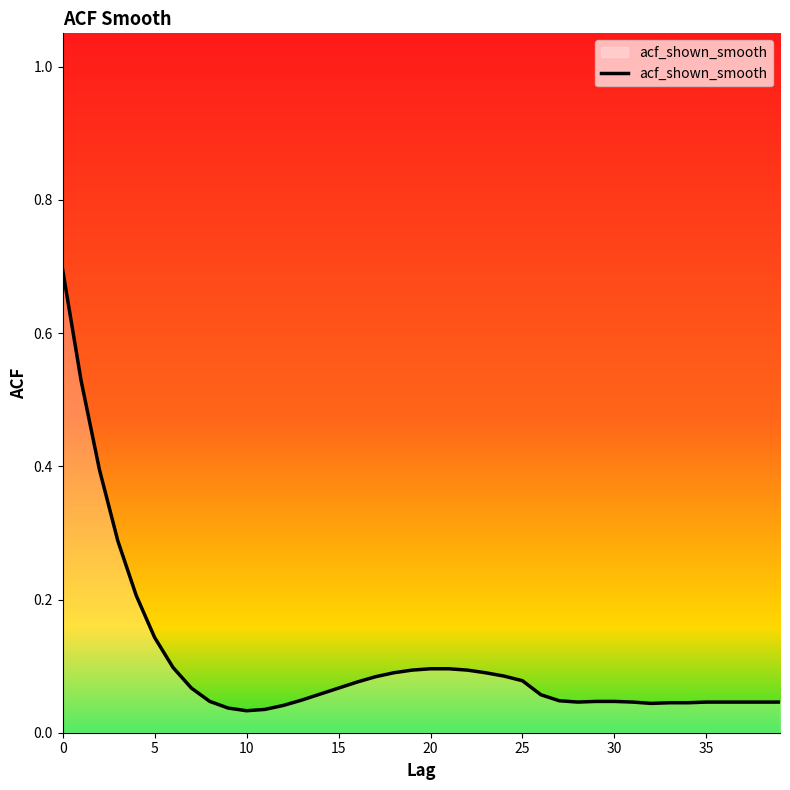

What is the difference between the maximum and minimum values?

0.7